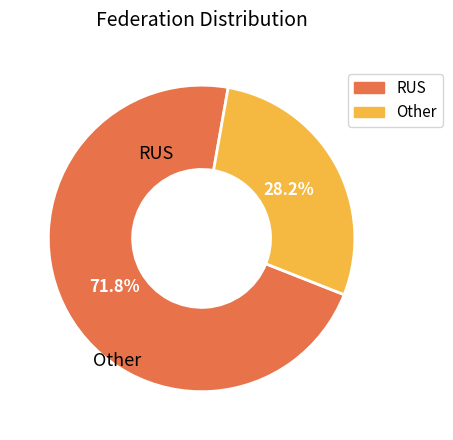

The Other slice represents 28% of the pie. True or false?

True